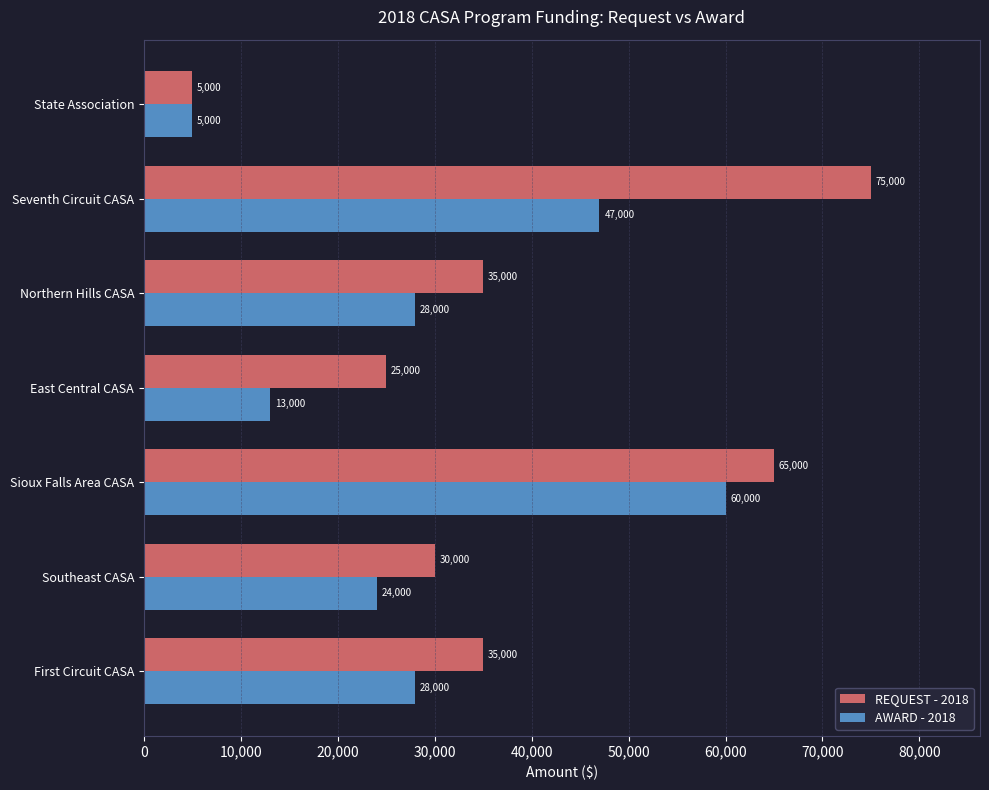

What is the sum of all REQUEST - 2018 values?

270000